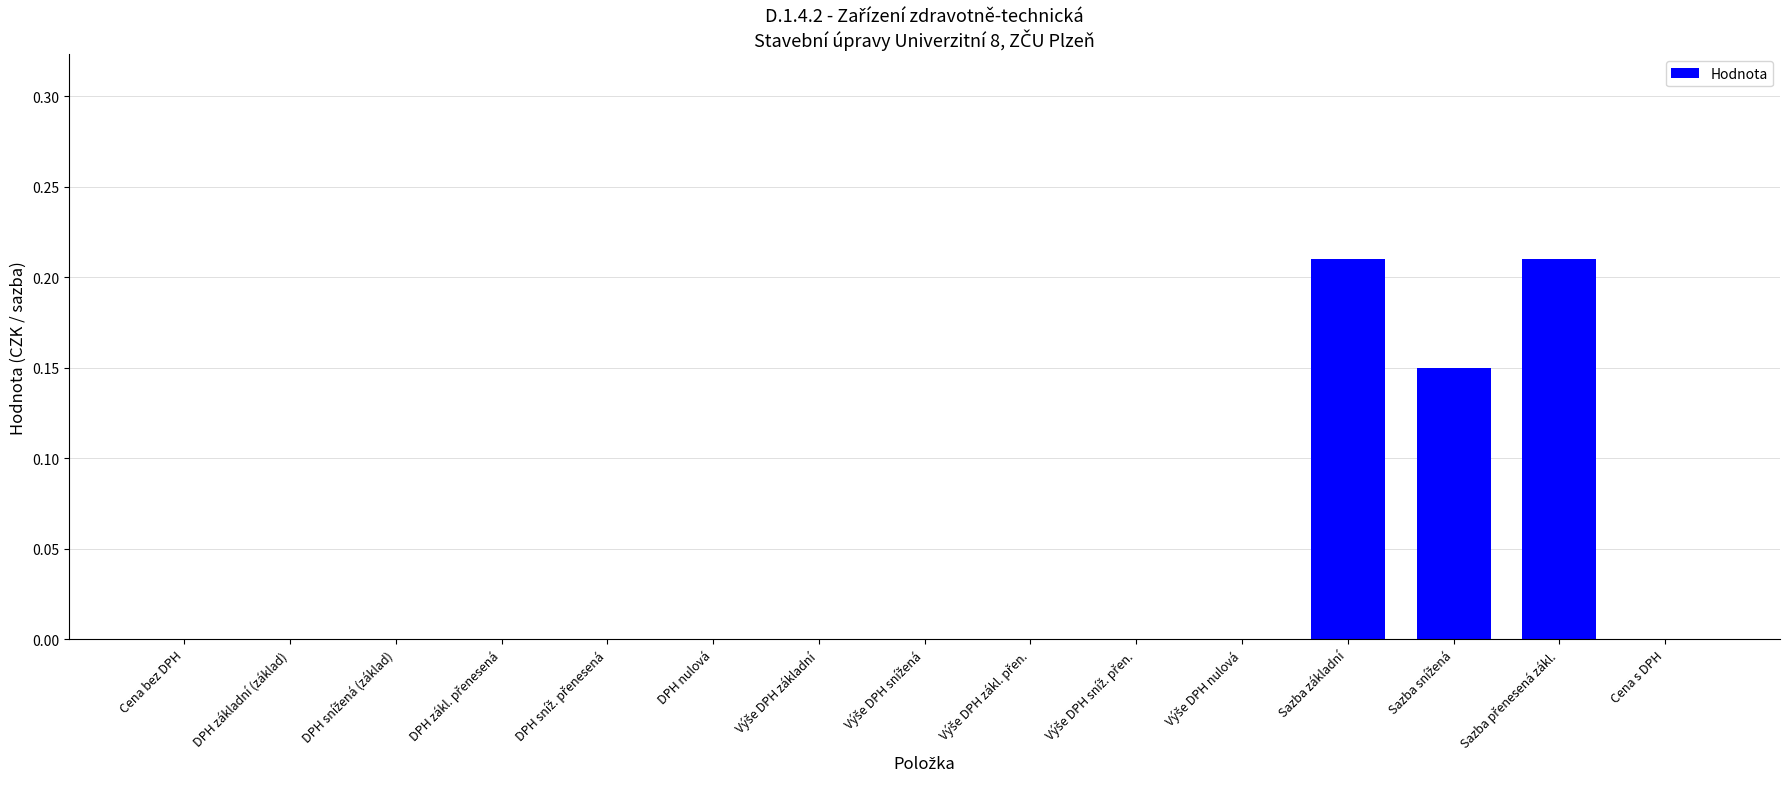

How many series are shown in this chart?

1